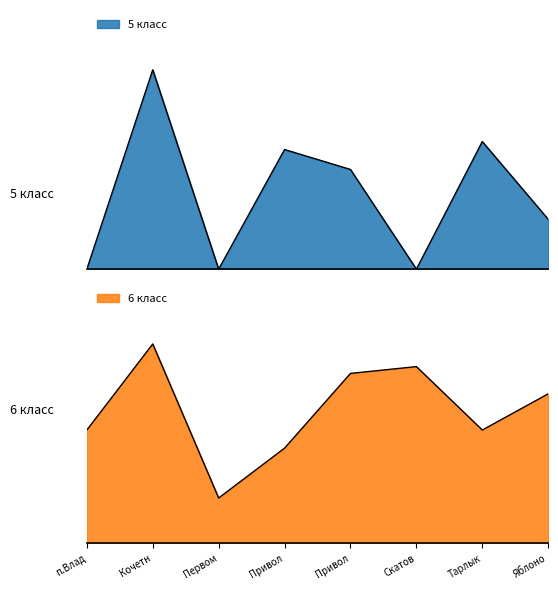

The value of 6 класс at Привол is 42. True or false?

True